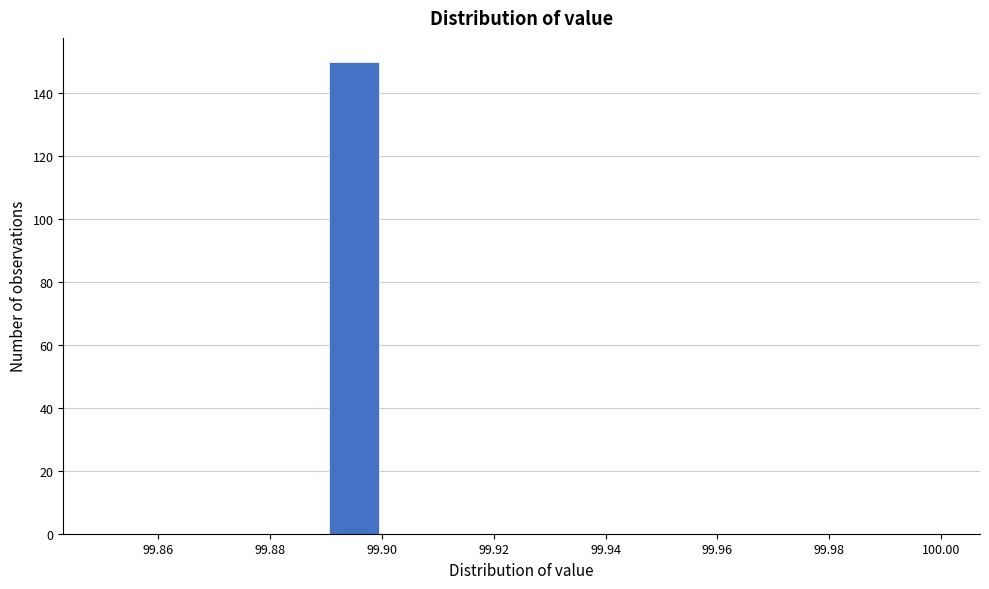

Which range on the x-axis has the tallest bar?

99.89 to 99.90